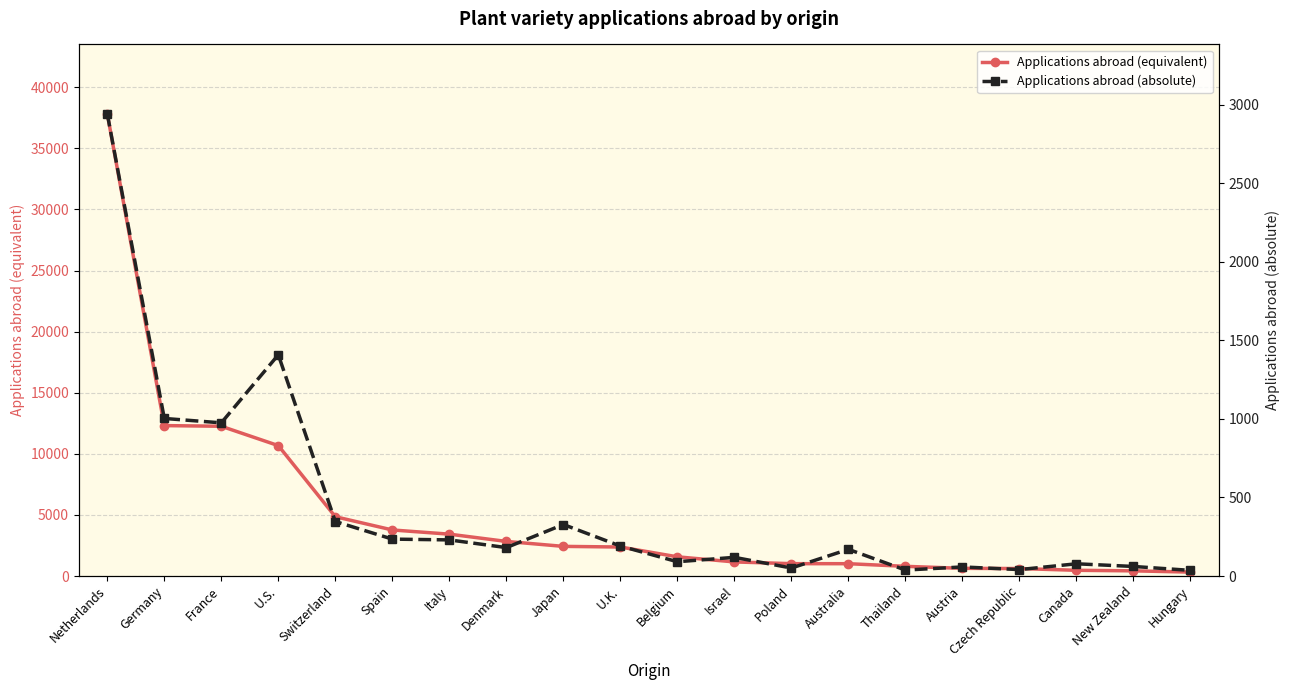

Which series changed the most between U.S. and Switzerland?

Applications abroad (equivalent)